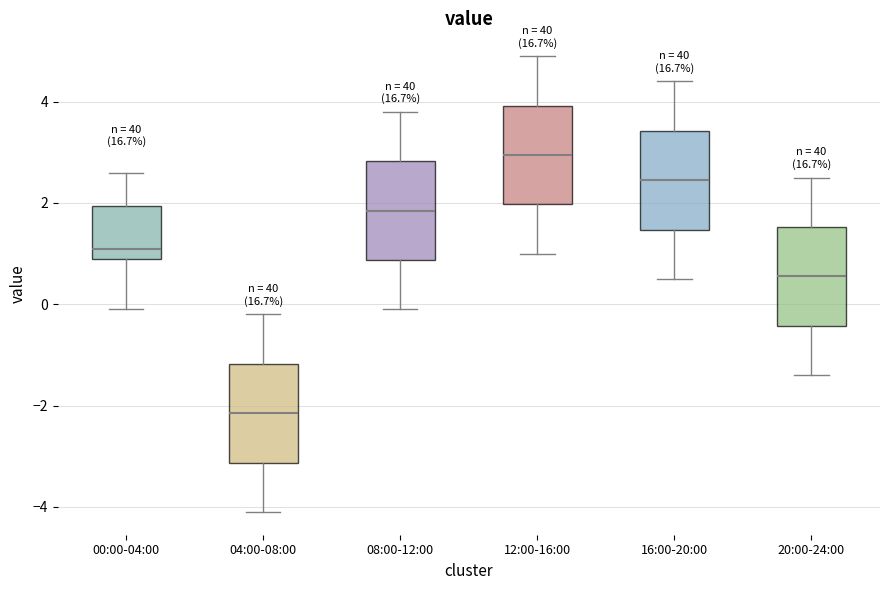

Reading left to right, transcribe this box plot: for each box, give where its median line is, the range the box spans, and where its two whiskers end, as read against the y-axis. The values are not printed on the chart, so give them approximately, as read against the axis.

00:00-04:00: median 1.2, box 1.0 to 2.0, whiskers 0.0 to 2.6
04:00-08:00: median -2.2, box -3.2 to -1.2, whiskers -4.0 to -0.2
08:00-12:00: median 1.8, box 0.8 to 2.8, whiskers 0.0 to 3.8
12:00-16:00: median 3.0, box 2.0 to 4.0, whiskers 1.0 to 5.0
16:00-20:00: median 2.4, box 1.4 to 3.4, whiskers 0.6 to 4.4
20:00-24:00: median 0.6, box -0.4 to 1.6, whiskers -1.4 to 2.6